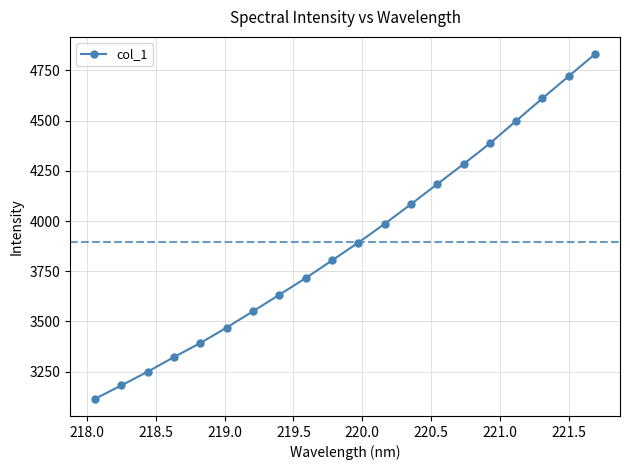

What is the sum of all values?

77912.1